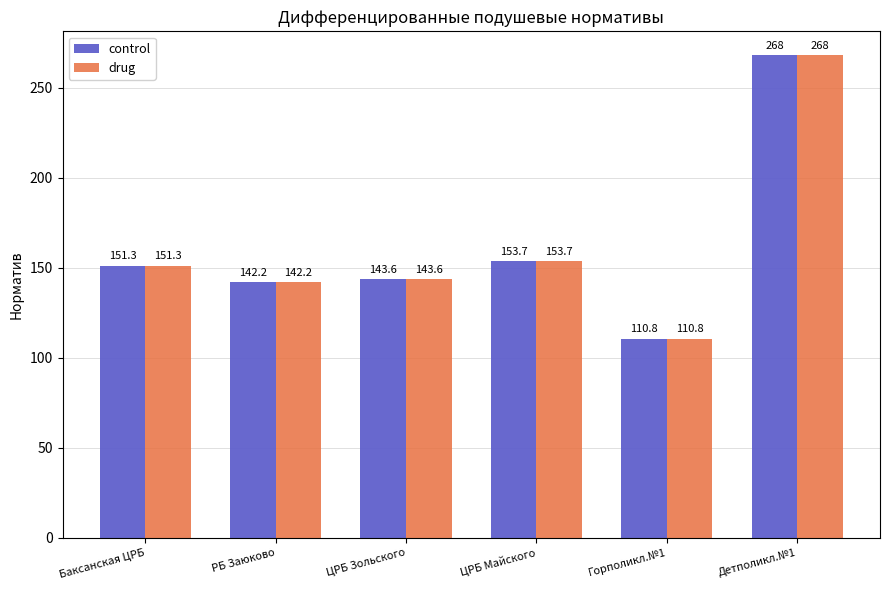

What is the sum of all drug values?

969.6